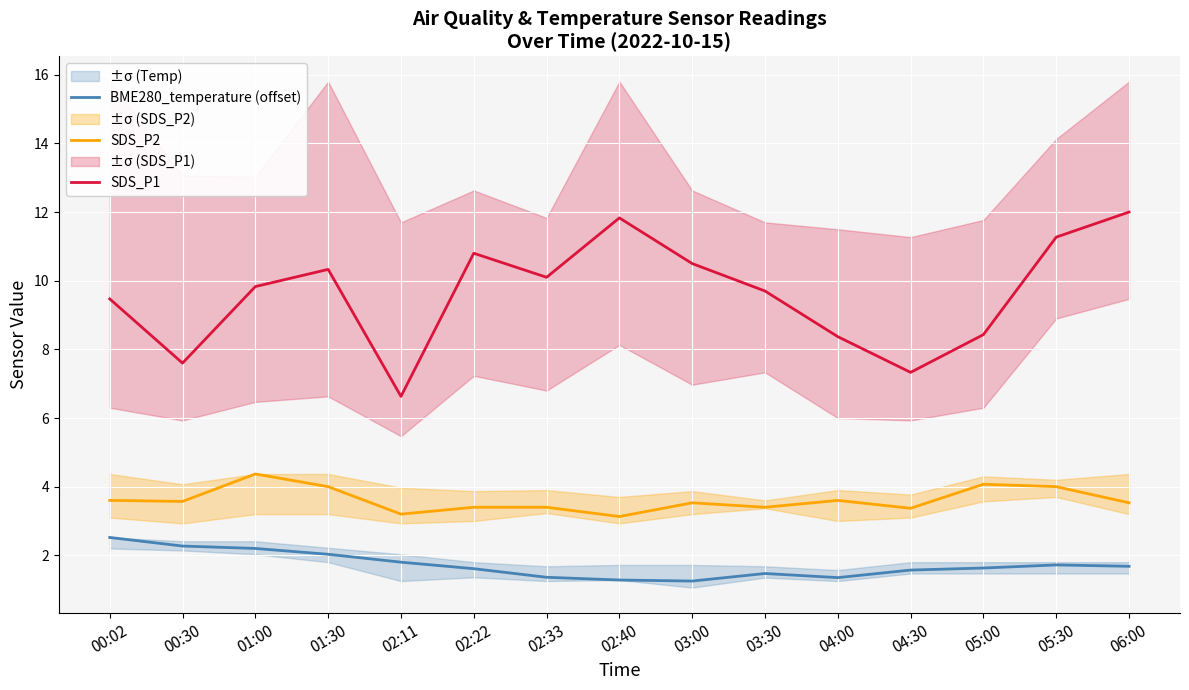

Reading left to right, extract all data points from this chart.

BME280_temperature (offset): 00:02=2.5	00:30=2.3	01:00=2.2	01:30=2.0	02:11=1.8	02:22=1.6	02:33=1.4	02:40=1.3	03:00=1.2	03:30=1.5	04:00=1.4	04:30=1.6	05:00=1.6	05:30=1.7	06:00=1.7
SDS_P2: 00:02=3.6	00:30=3.6	01:00=4.4	01:30=4.0	02:11=3.2	02:22=3.4	02:33=3.4	02:40=3.1	03:00=3.5	03:30=3.4	04:00=3.6	04:30=3.4	05:00=4.1	05:30=4.0	06:00=3.5
SDS_P1: 00:02=9.5	00:30=7.6	01:00=9.8	01:30=10.3	02:11=6.6	02:22=10.8	02:33=10.1	02:40=11.8	03:00=10.5	03:30=9.7	04:00=8.4	04:30=7.3	05:00=8.4	05:30=11.3	06:00=12.0